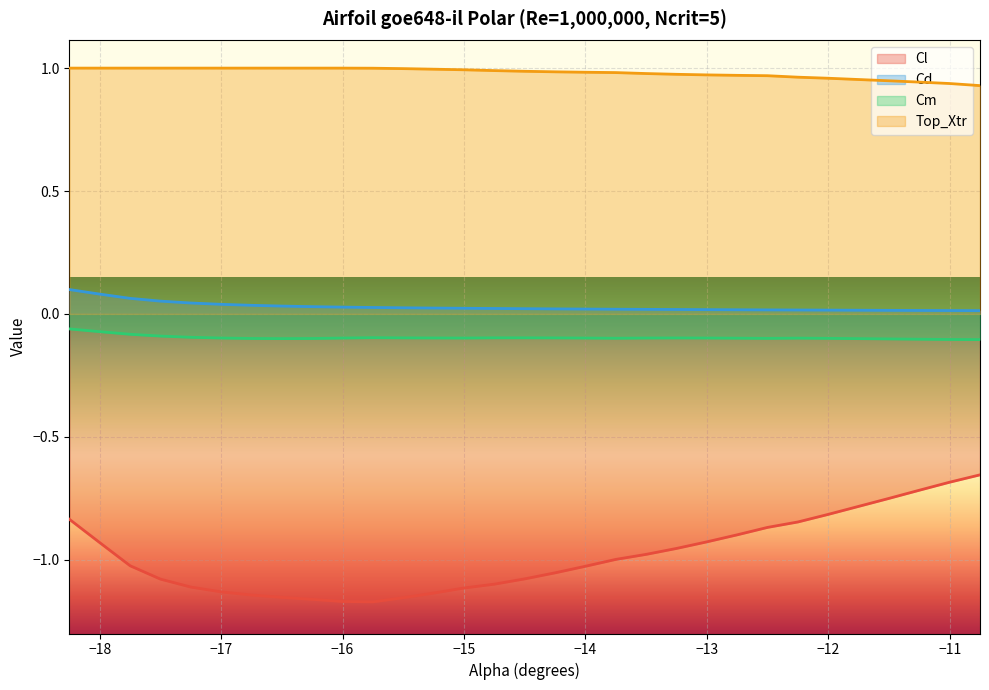

At how many categories does at least one series exceed 0?

30